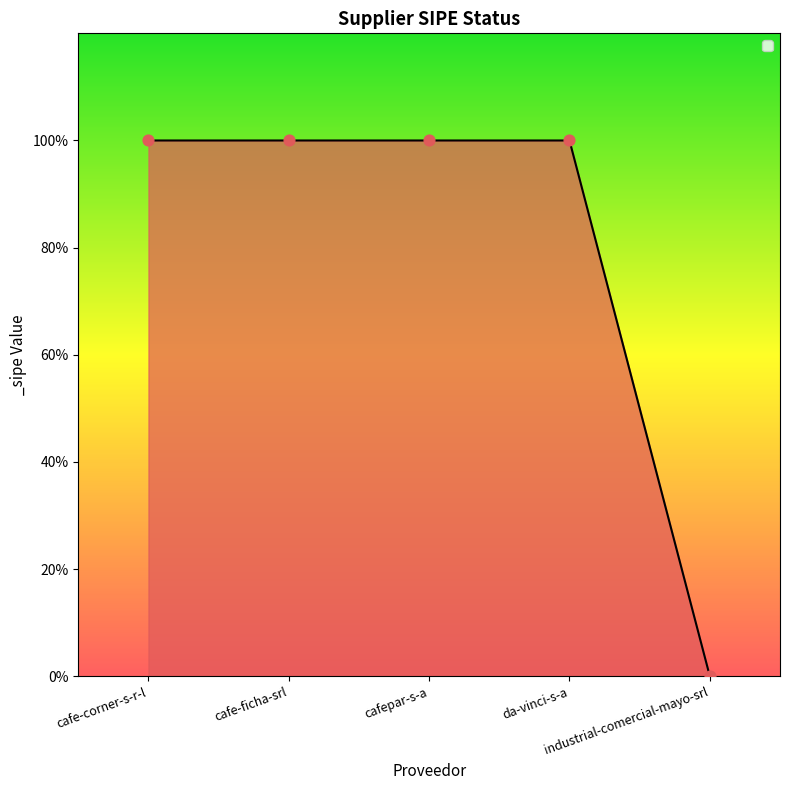

What is the ratio of the value at cafe-corner-s-r-l to the value at da-vinci-s-a?

1.0